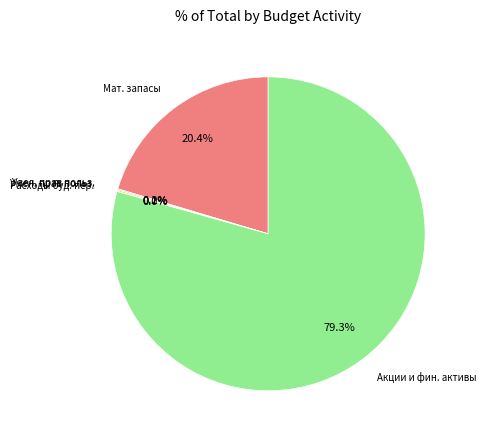

Is there any slice that represents more than half of the pie?

Yes